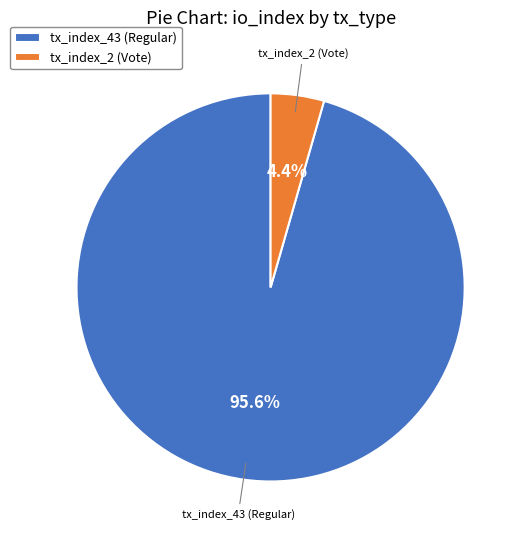

Combined, do tx_index_43 (Regular) and tx_index_2 (Vote) account for over 50%?

Yes